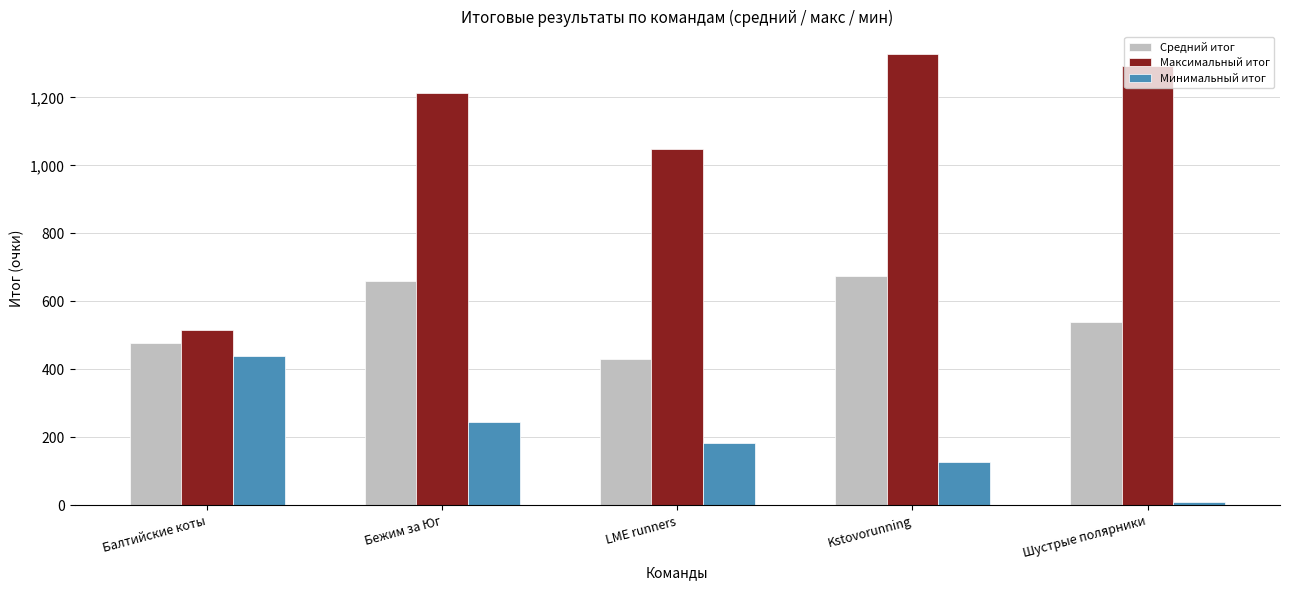

What is the maximum value shown in the chart?

1327.0